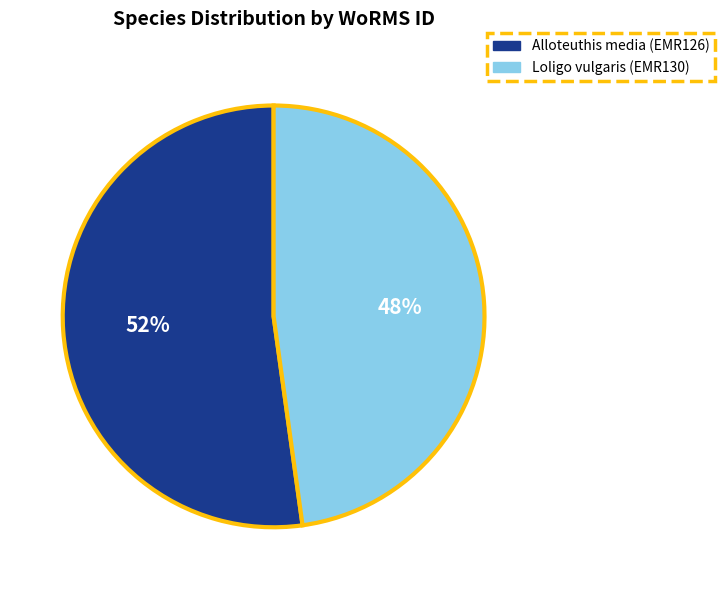

To the nearest percent, what portion does Loligo vulgaris (EMR130) represent?

48%